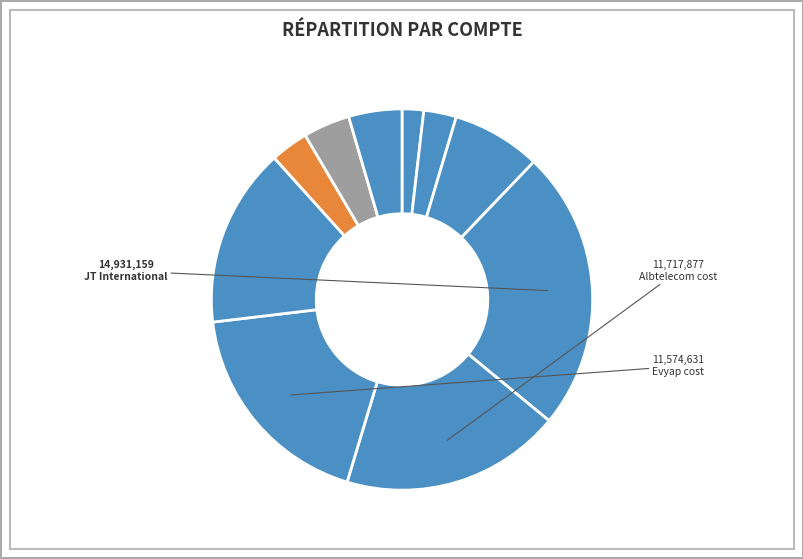

How many segments does this pie chart have?

10